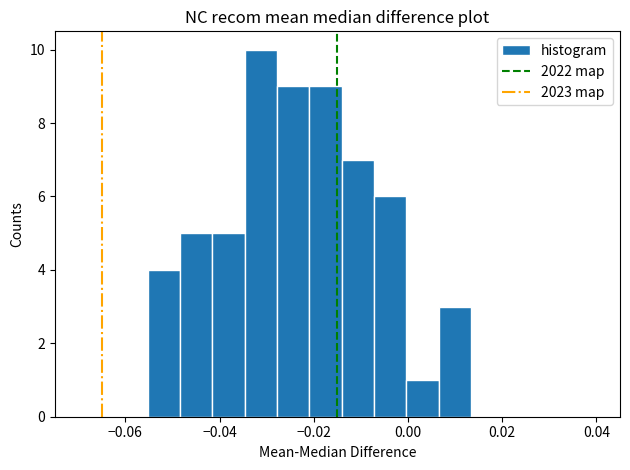

Around what value on the x-axis is the tallest bar? Give the approximate position of its centre, as read against the axis.

-0.032